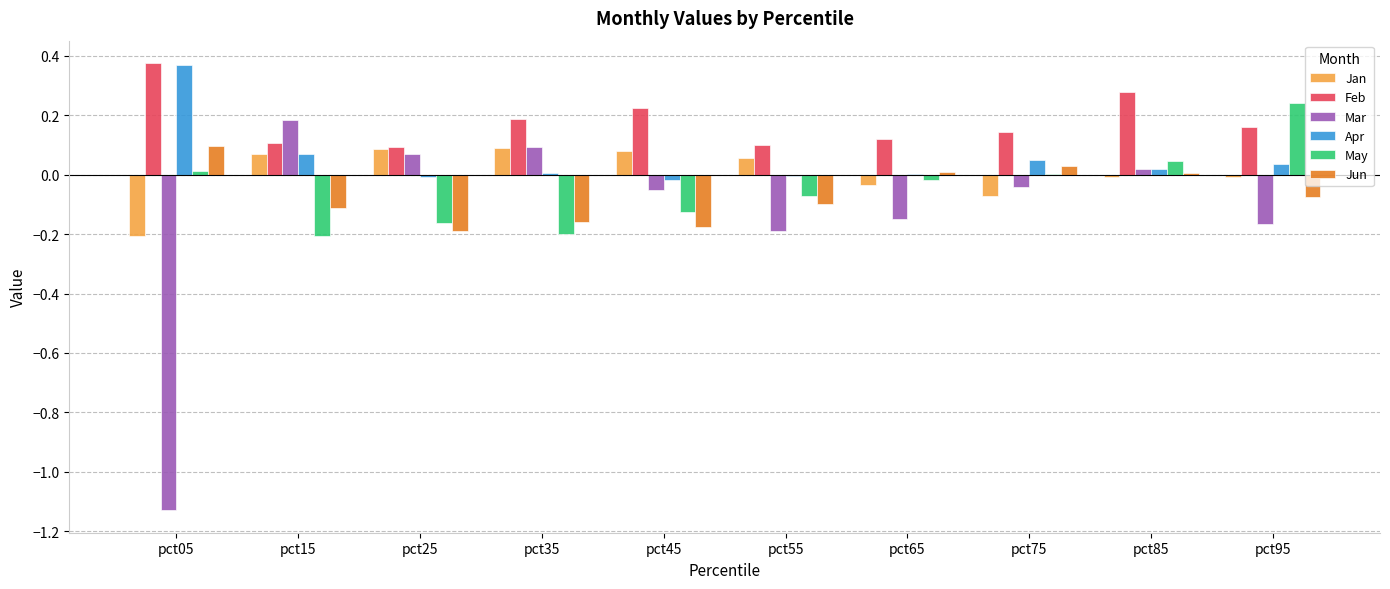

The Feb series shows 0.6 at pct05. True or false?

False